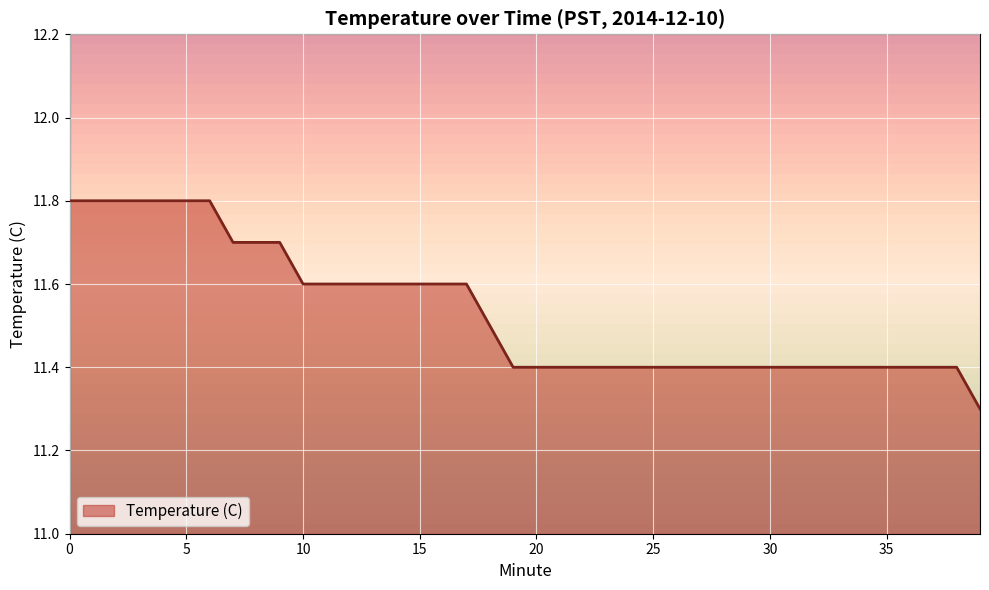

What is the greatest value displayed?

11.8